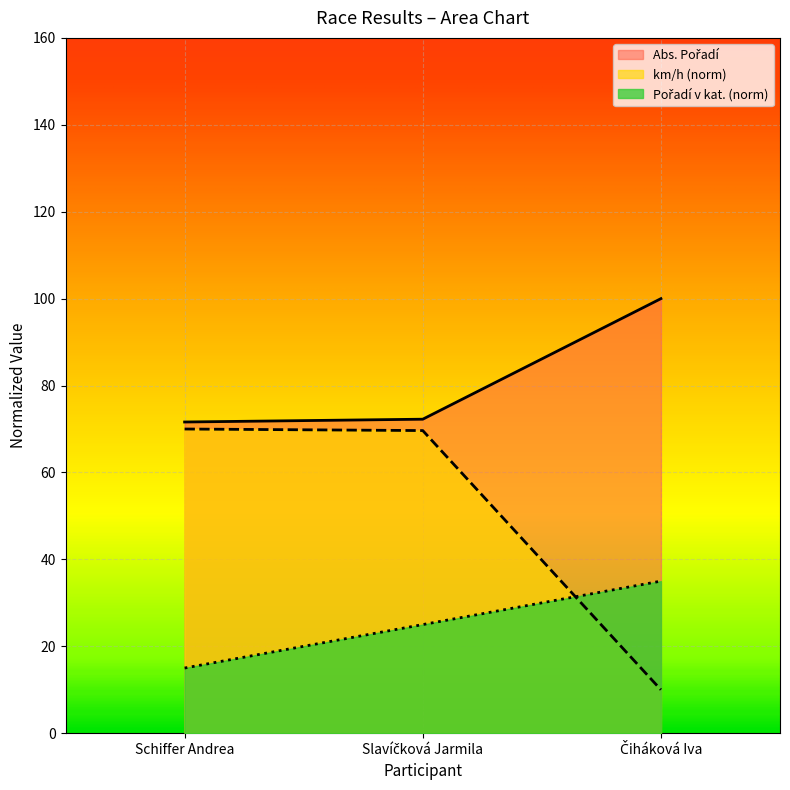

What is the difference between the maximum and minimum values in the Pořadí v kat. series?

20.0